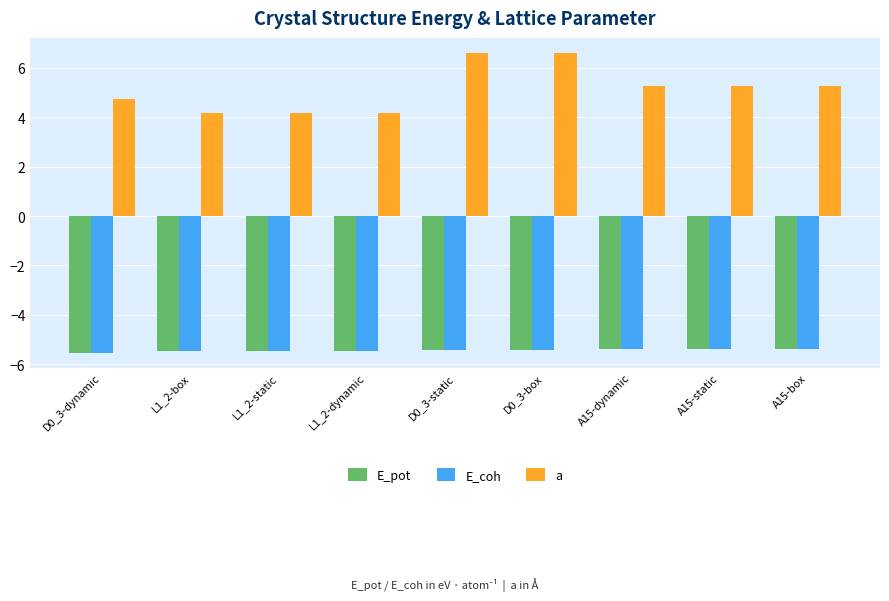

Does the chart contain stacked bars?

No